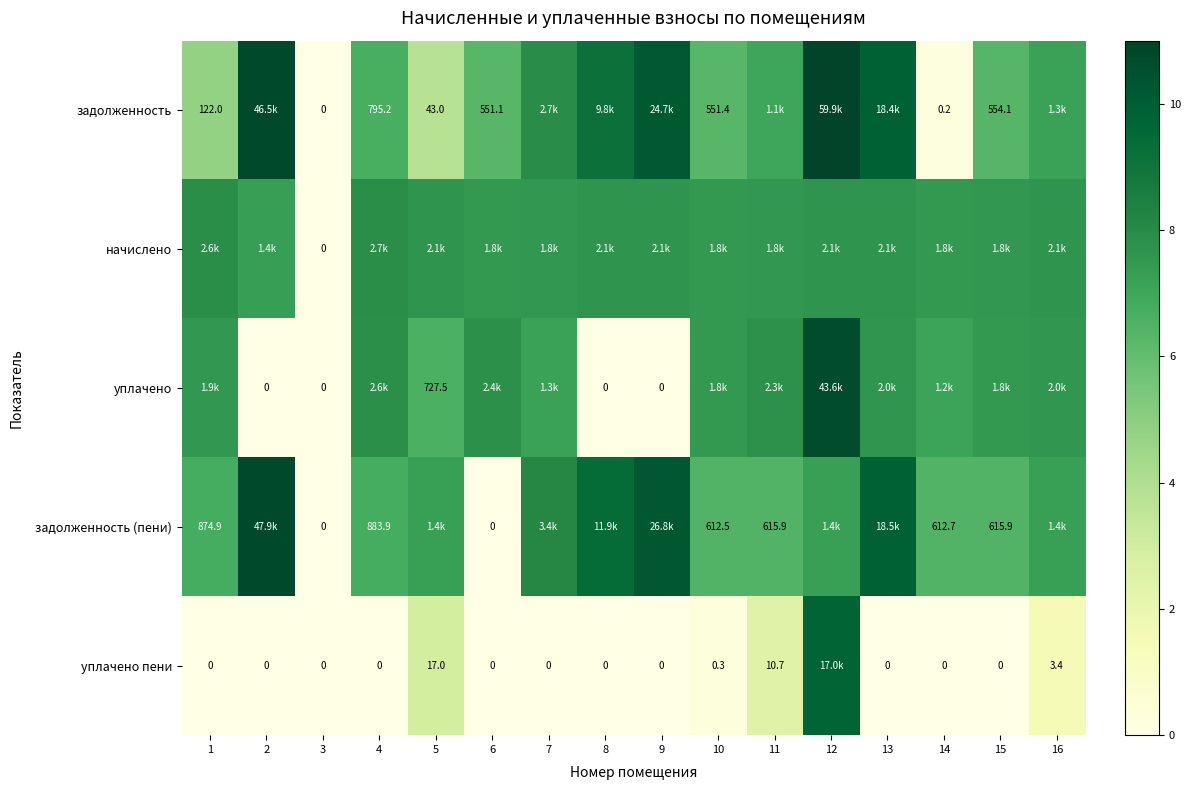

Is the value of уплачено пени at 13 greater than the value of задолженность at 10?

No